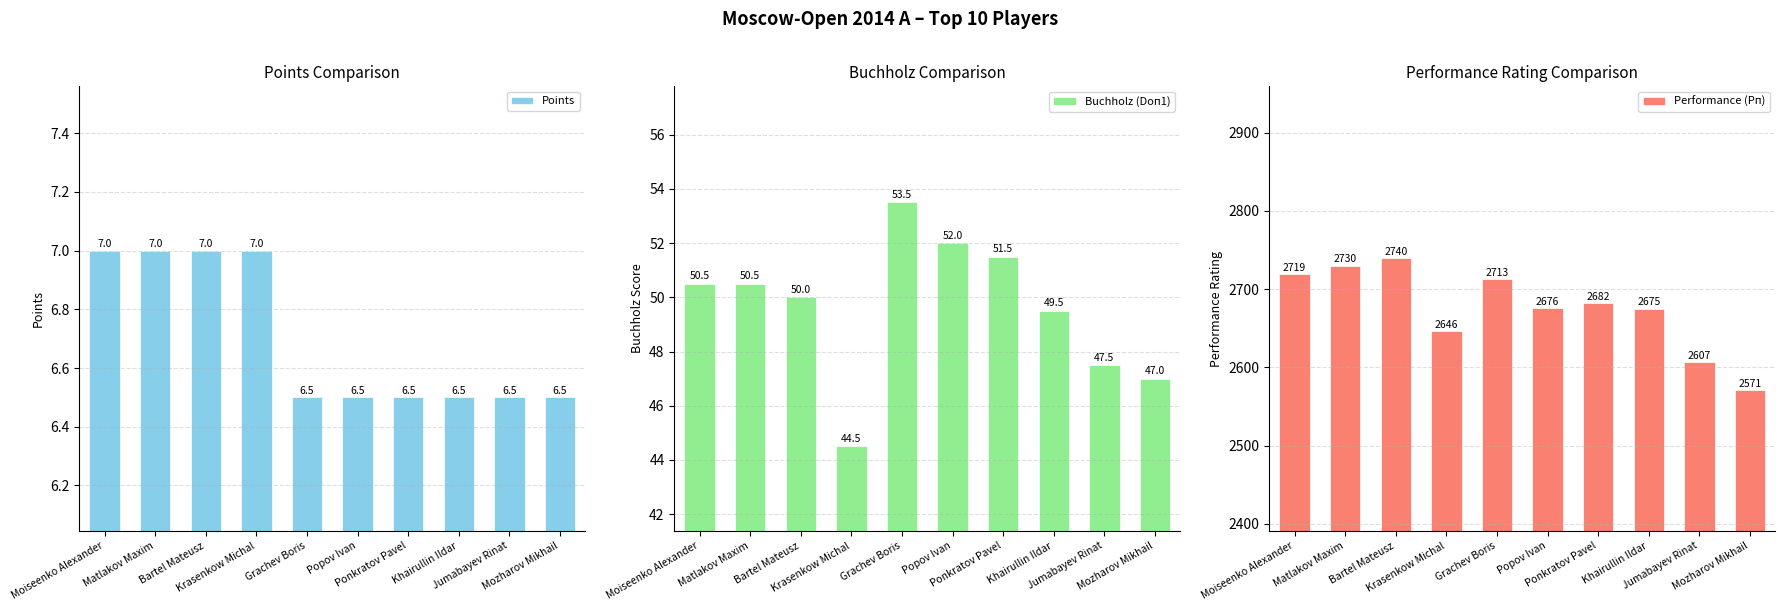

What is the smallest value displayed?

6.5